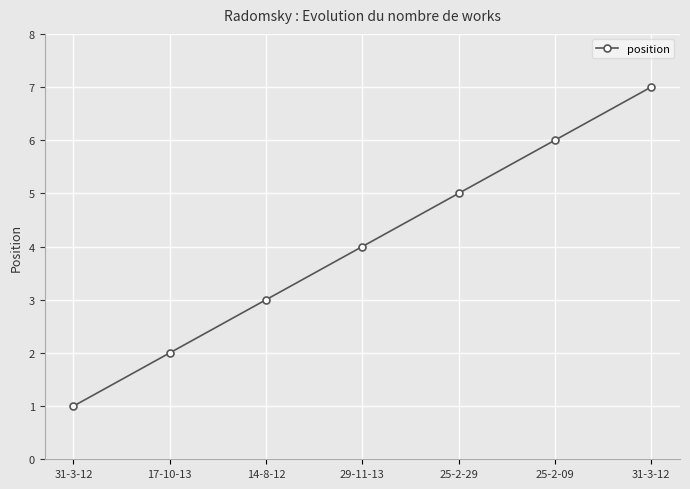

How many lines are shown in the chart?

1